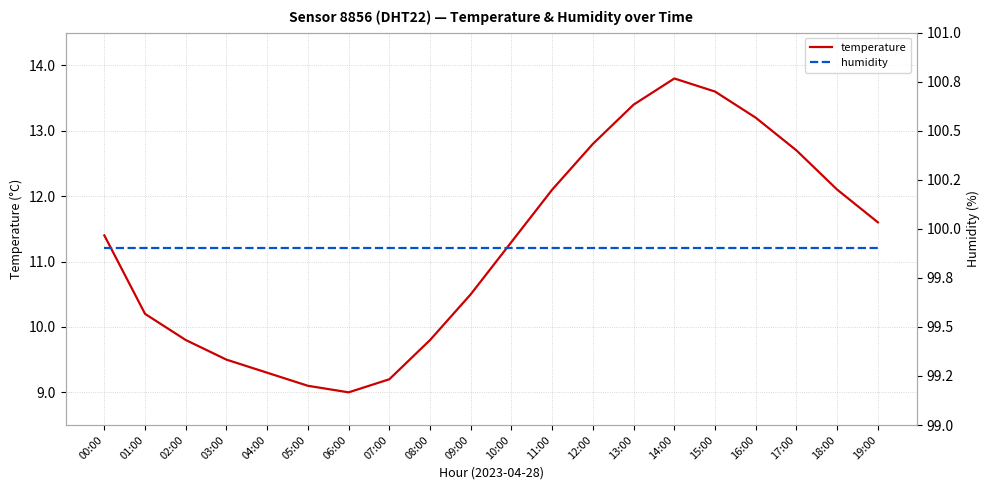

What position from the left is 10:00?

11